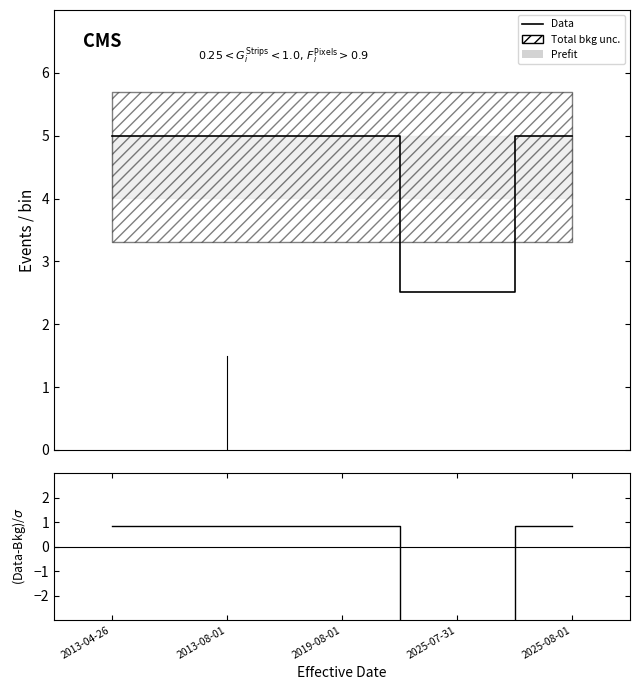

Read the Data value at 2025-08-01.

5.0